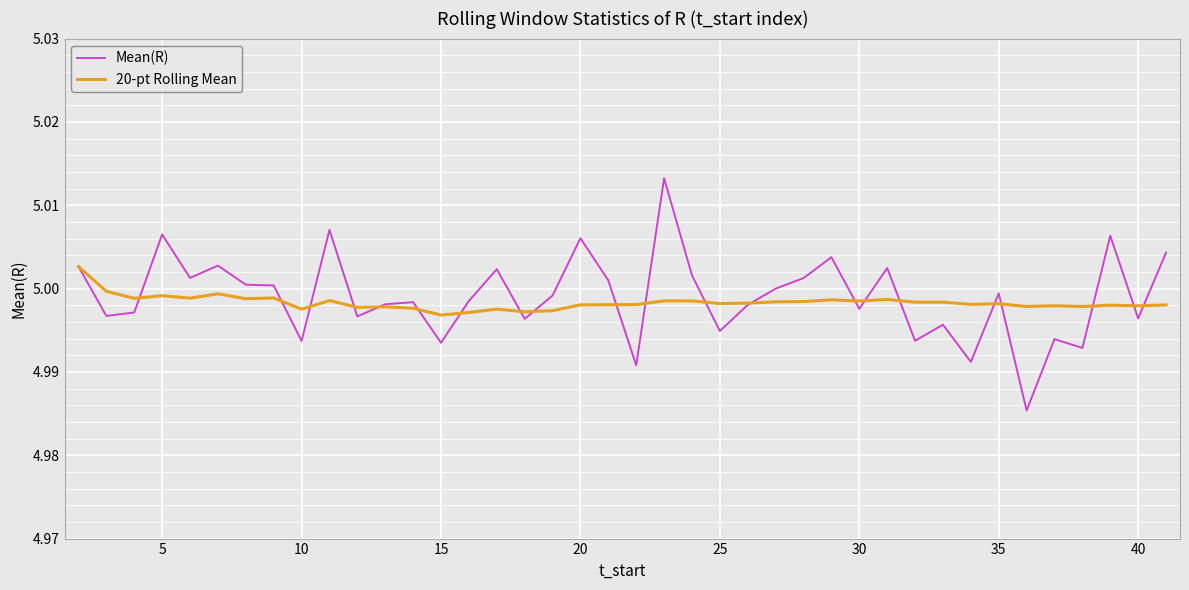

Count the number of categories in the chart.

40